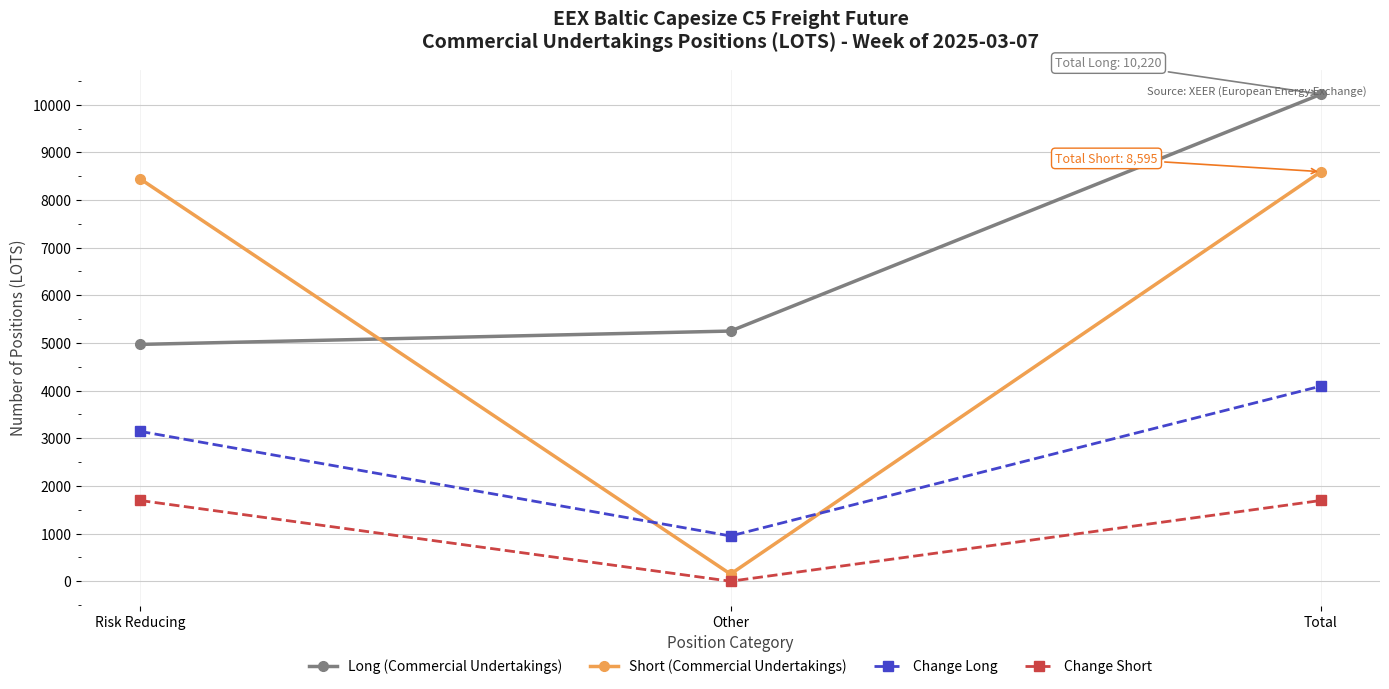

Is the value of Long (Commercial Undertakings) at Risk Reducing greater than the value of Short (Commercial Undertakings) at Other?

Yes